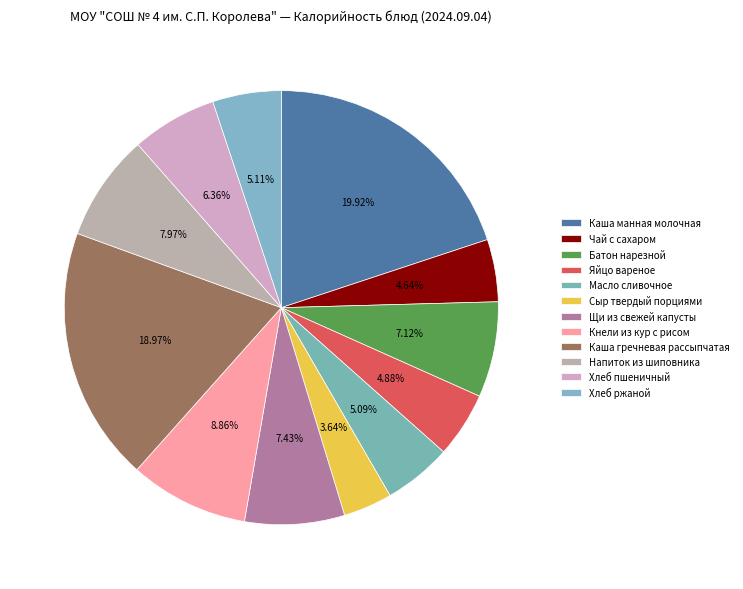

How many segments does this pie chart have?

12